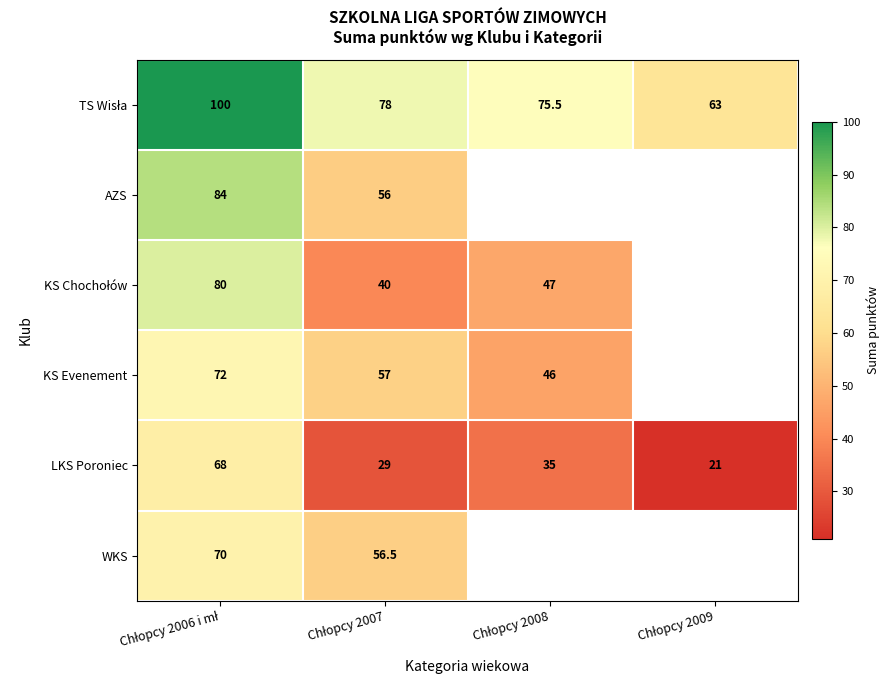

At how many categories does at least one series exceed 85?

1